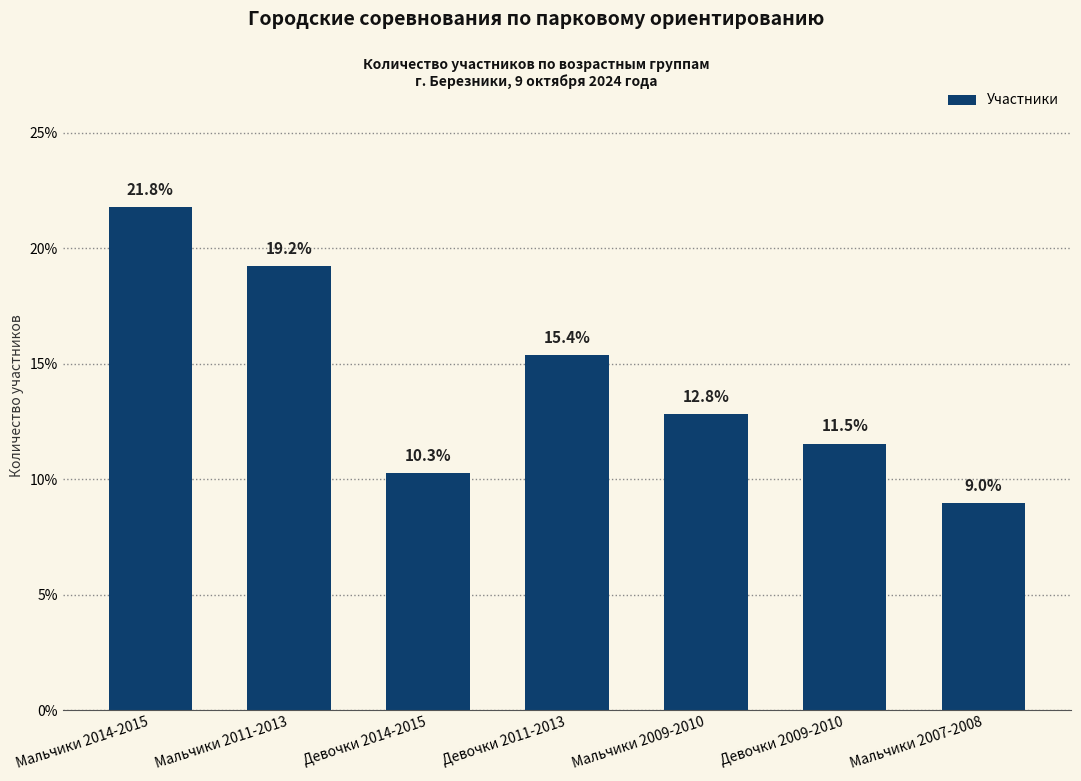

Rank the categories by value from highest to lowest.

Мальчики 2014-2015, Мальчики 2011-2013, Девочки 2011-2013, Мальчики 2009-2010, Девочки 2009-2010, Девочки 2014-2015, Мальчики 2007-2008